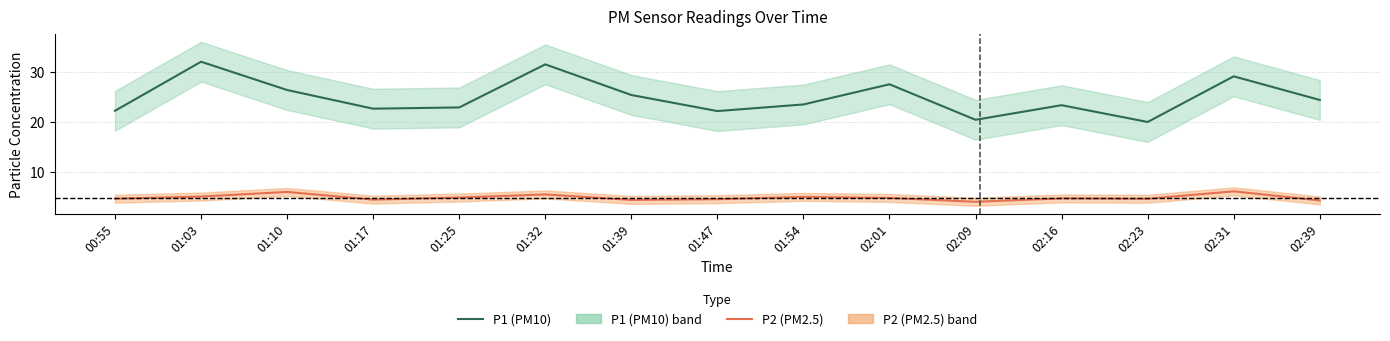

What is the greatest value displayed?

32.1